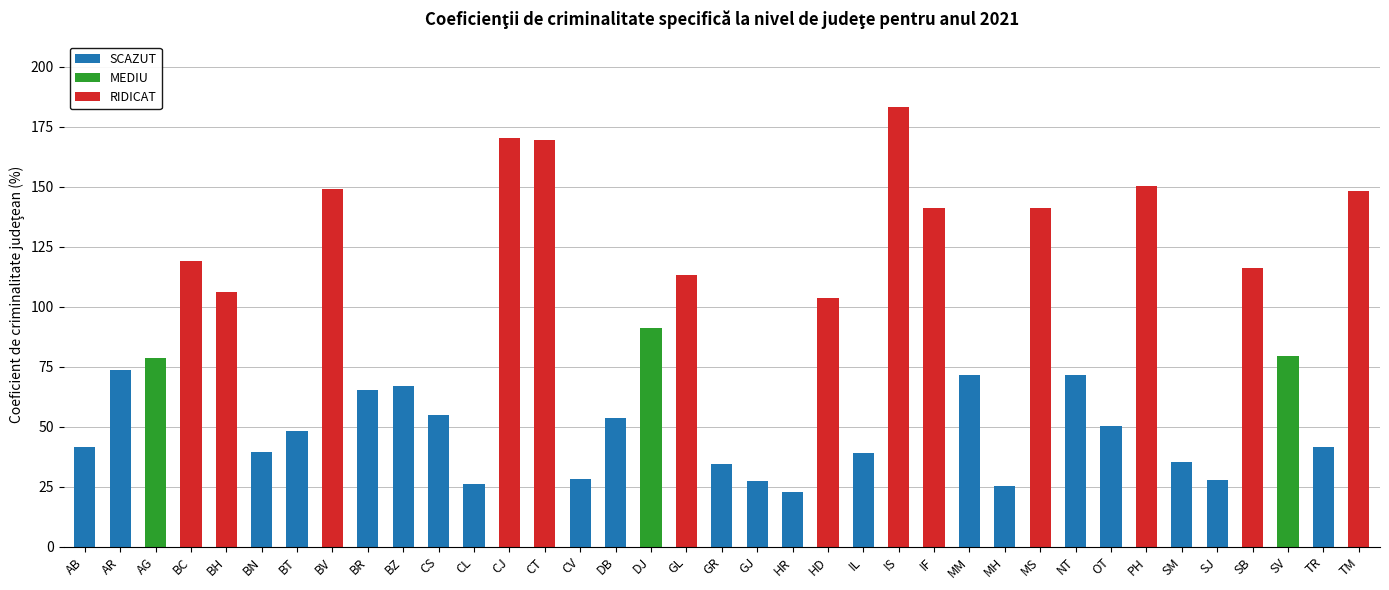

The value of SCAZUT at CV is 17.5. True or false?

False